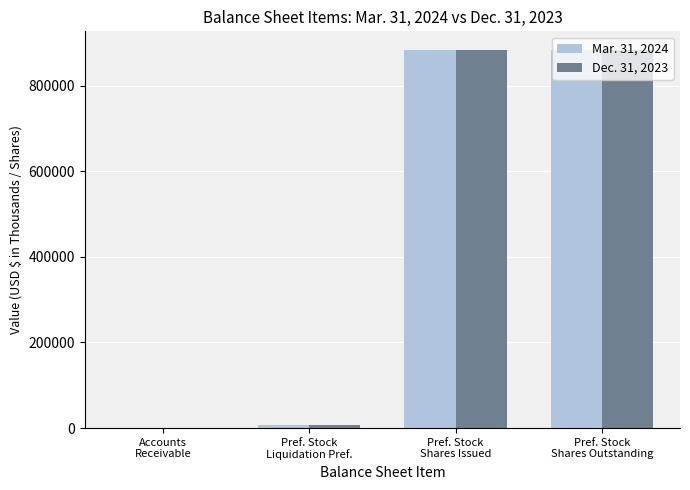

Reading left to right, extract all data points from this chart.

Mar. 31, 2024: Accounts
Receivable=579	Pref. Stock
Liquidation Pref.=7920	Pref. Stock
Shares Issued=883000	Pref. Stock
Shares Outstanding=883000
Dec. 31, 2023: Accounts
Receivable=579	Pref. Stock
Liquidation Pref.=7875	Pref. Stock
Shares Issued=883000	Pref. Stock
Shares Outstanding=883000